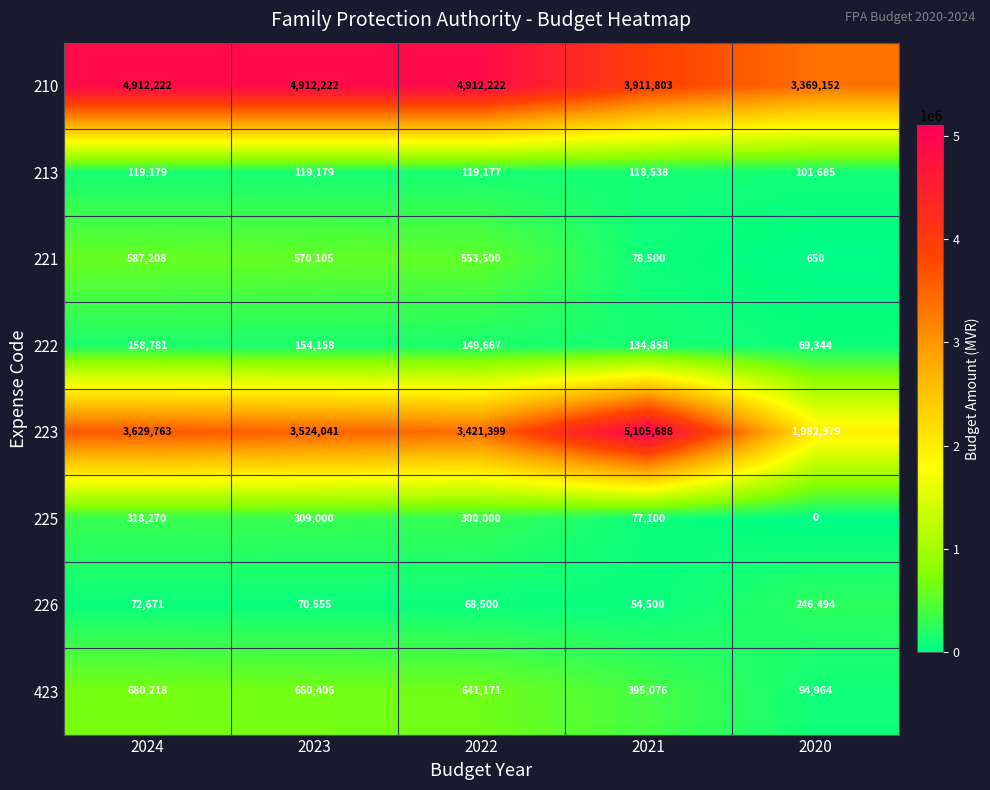

The value of 225 at 2020 is 178139. True or false?

False